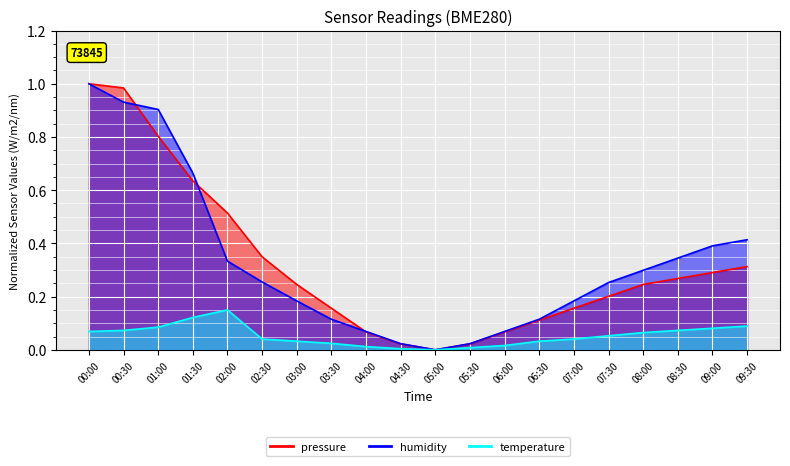

How many distinct data groups are displayed?

3